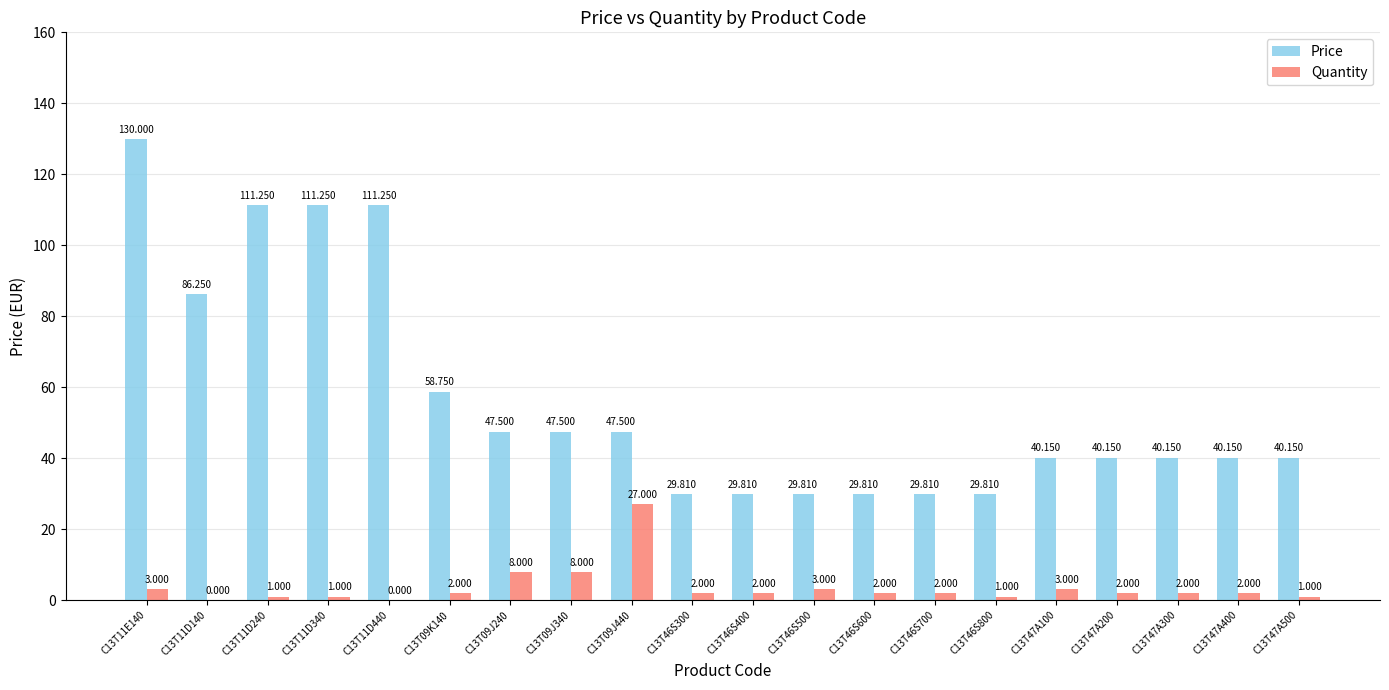

Is the value of Price at C13T11E140 greater than the value of Quantity at C13T47A300?

Yes